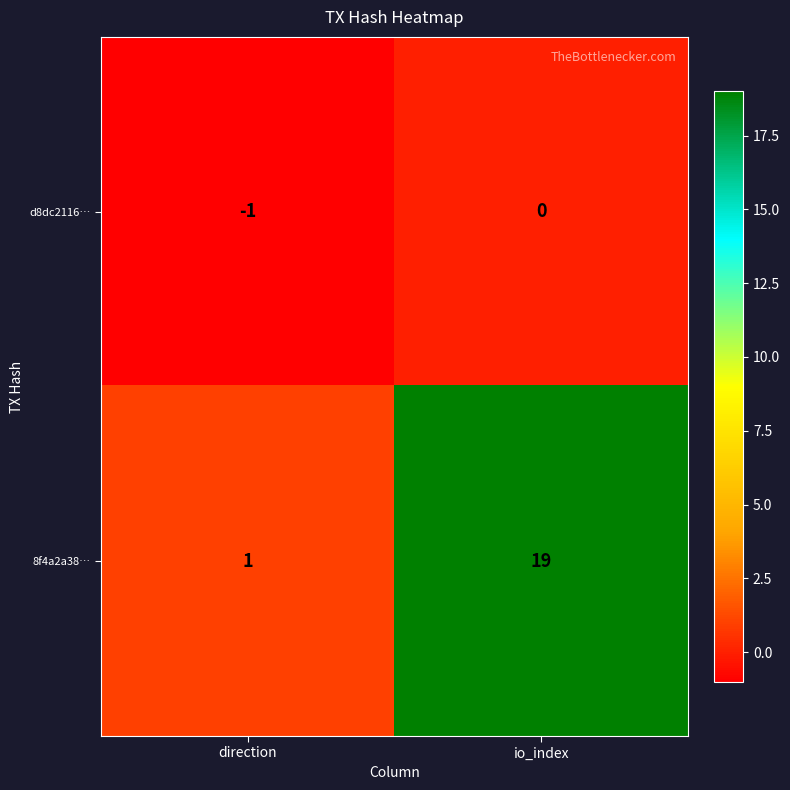

Reading left to right, list all the values displayed in this chart.

d8dc2116…: -1	0
8f4a2a38…: 1	19